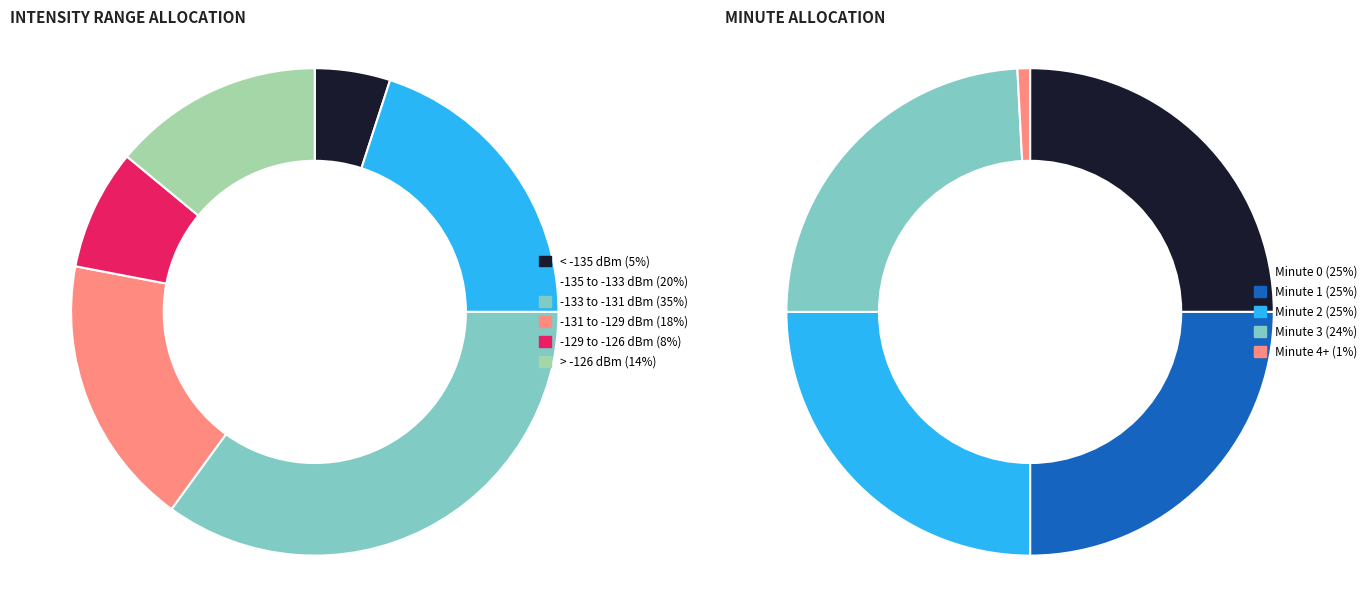

To the nearest percent, what is the combined percentage of Minute 1 and Minute 3?

49%